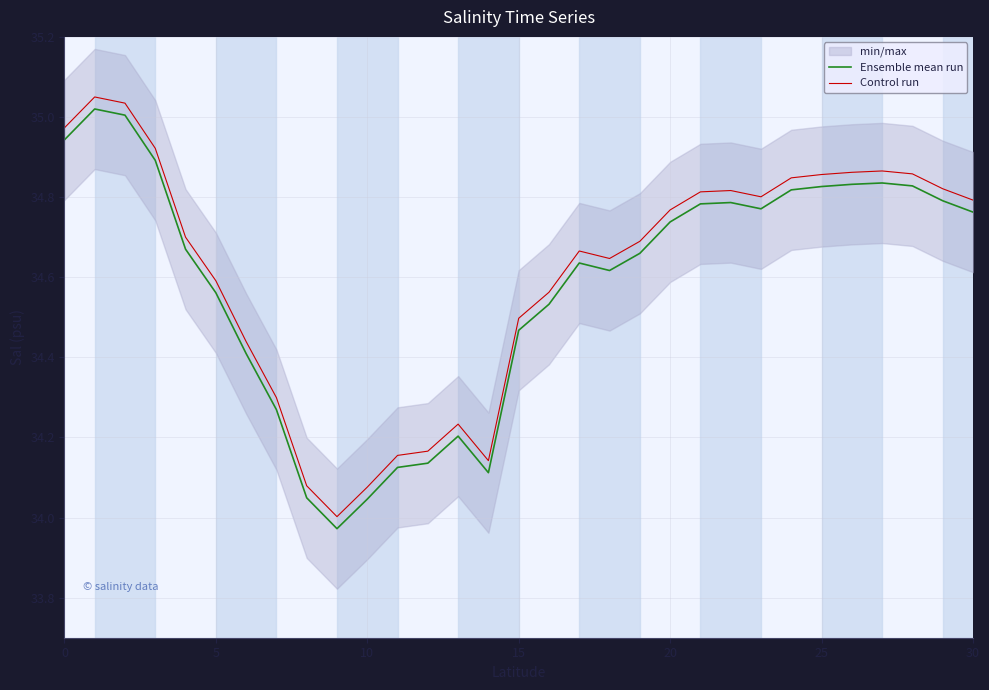

How many values in the Ensemble mean run series exceed 34?

30